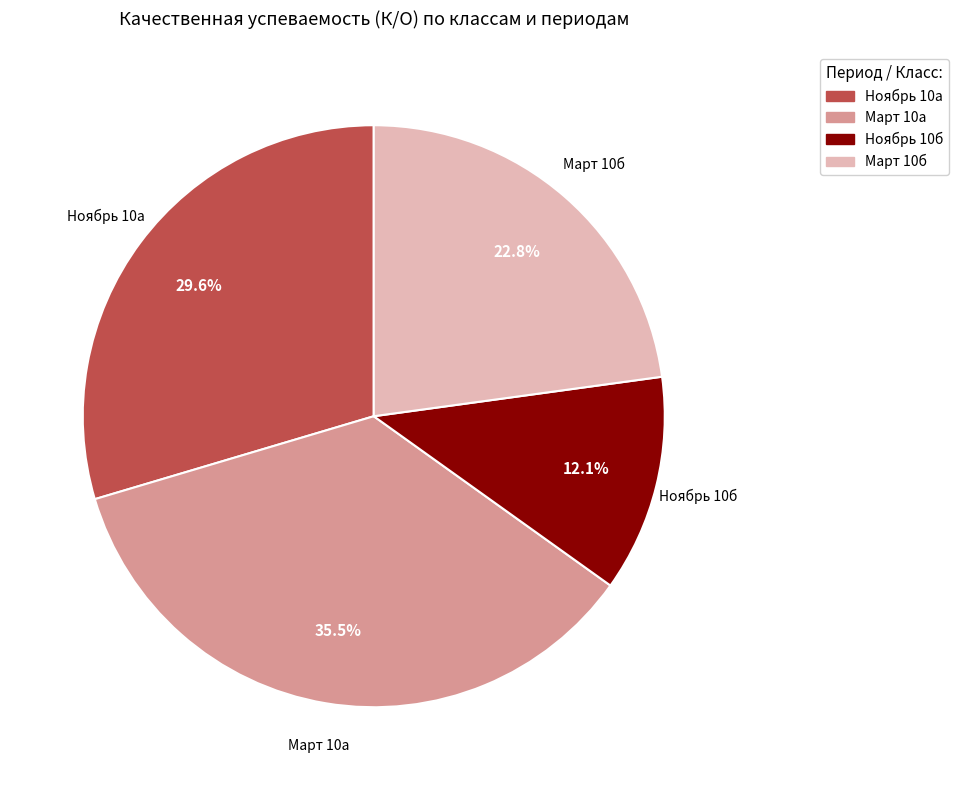

To the nearest percent, what is the combined percentage of Ноябрь 10а and Март 10б?

52%